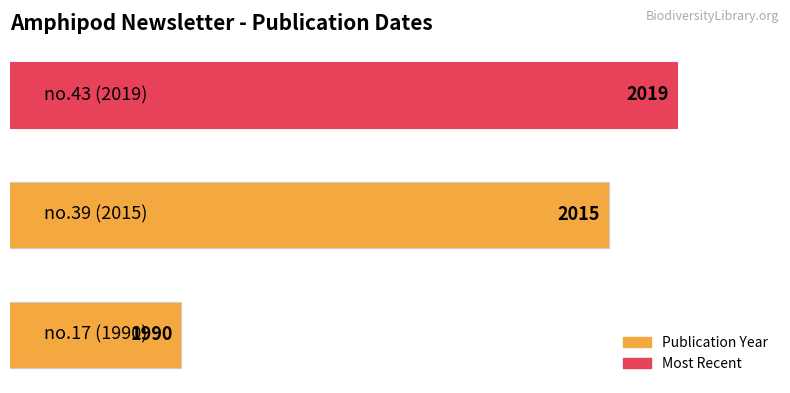

Count the values in the range 1990 to 2019.

3